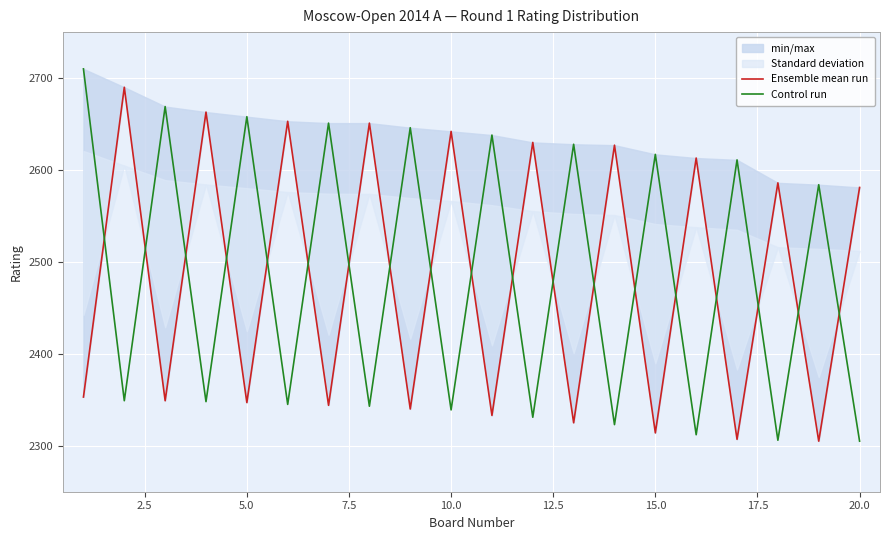

What is the highest value of the Control run series?

2710